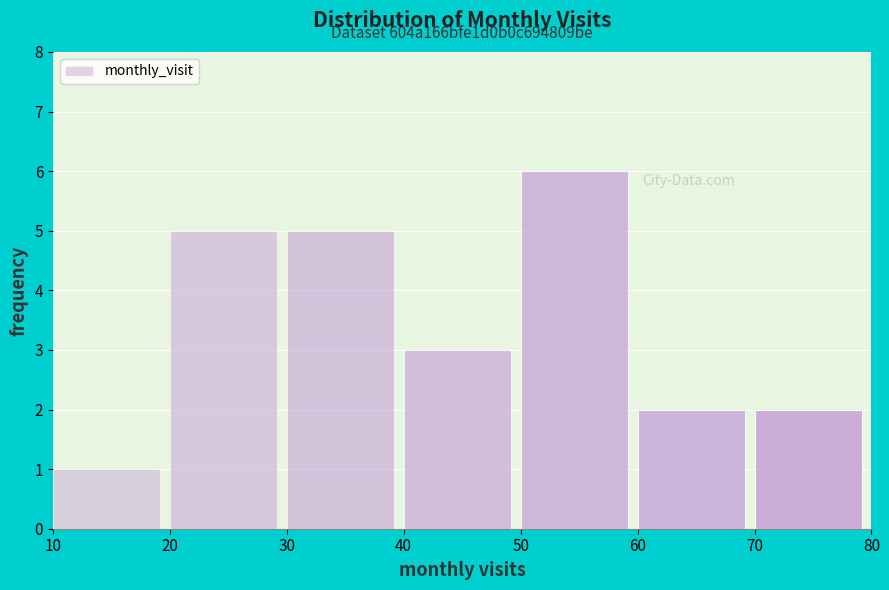

Which range on the x-axis has the tallest bar?

50 to 60